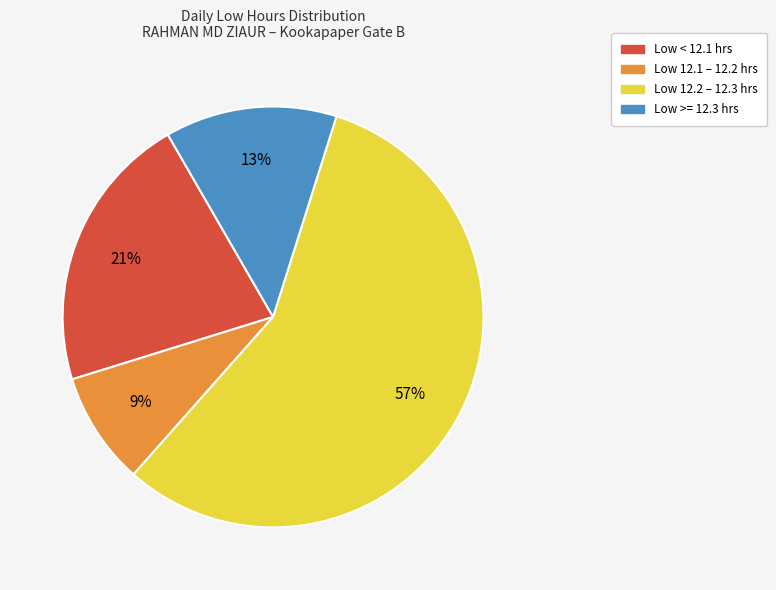

Count the number of slices in the pie.

4